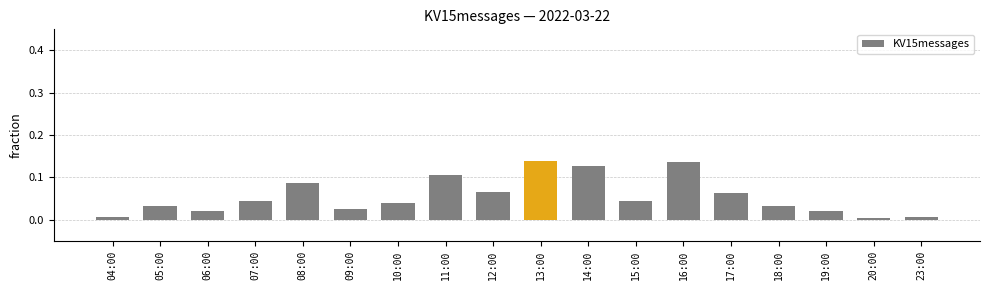

What is the sum of all values?

1.0